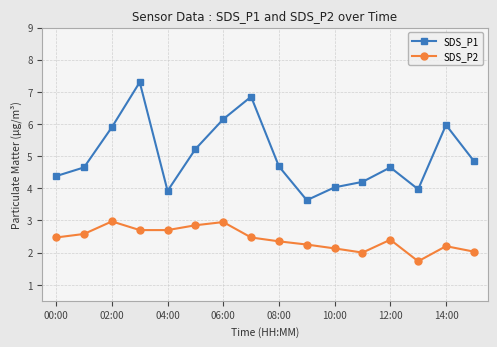

True or false: SDS_P1 and SDS_P2 intersect in this chart.

False